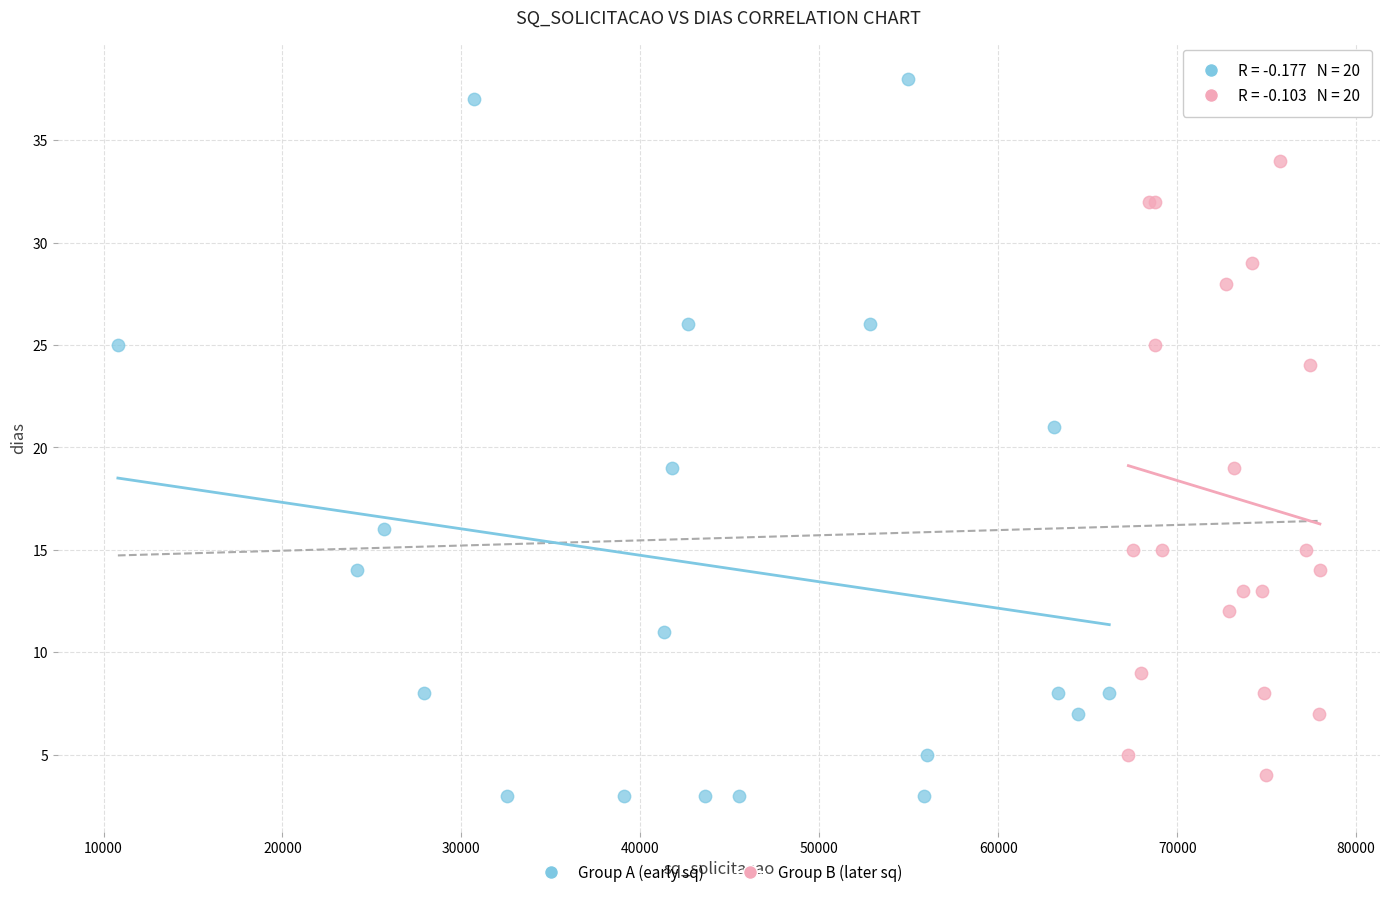

Which series has the largest Y range (max minus min)?

Group A (early sq)